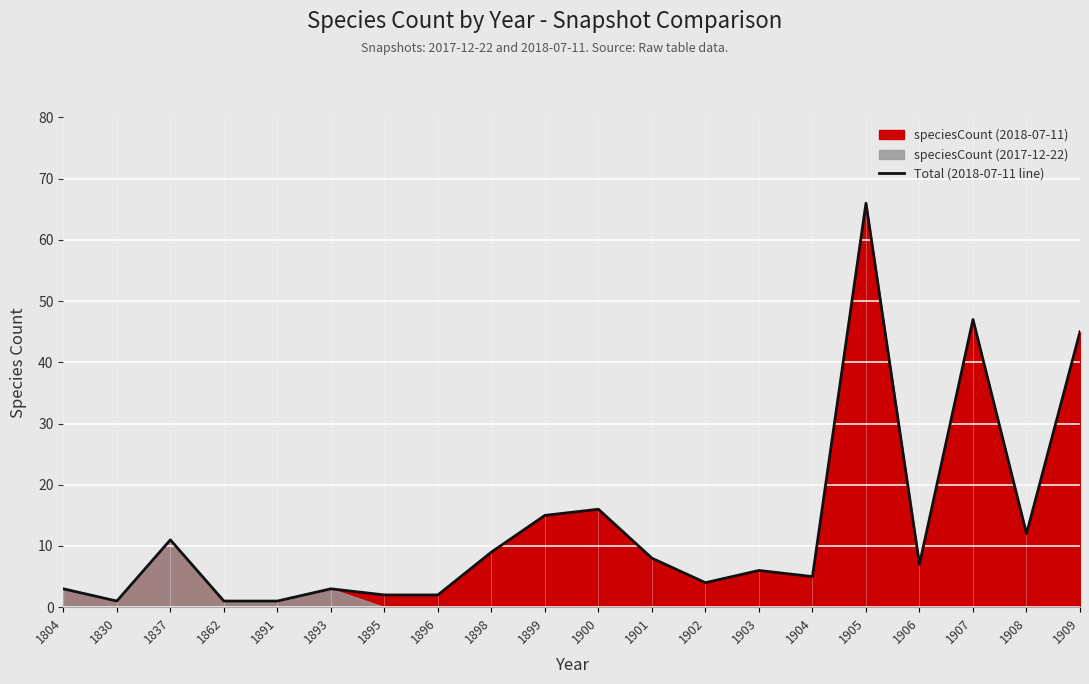

Approximately how many times larger is the value at 1903 compared to 1893?

2.0